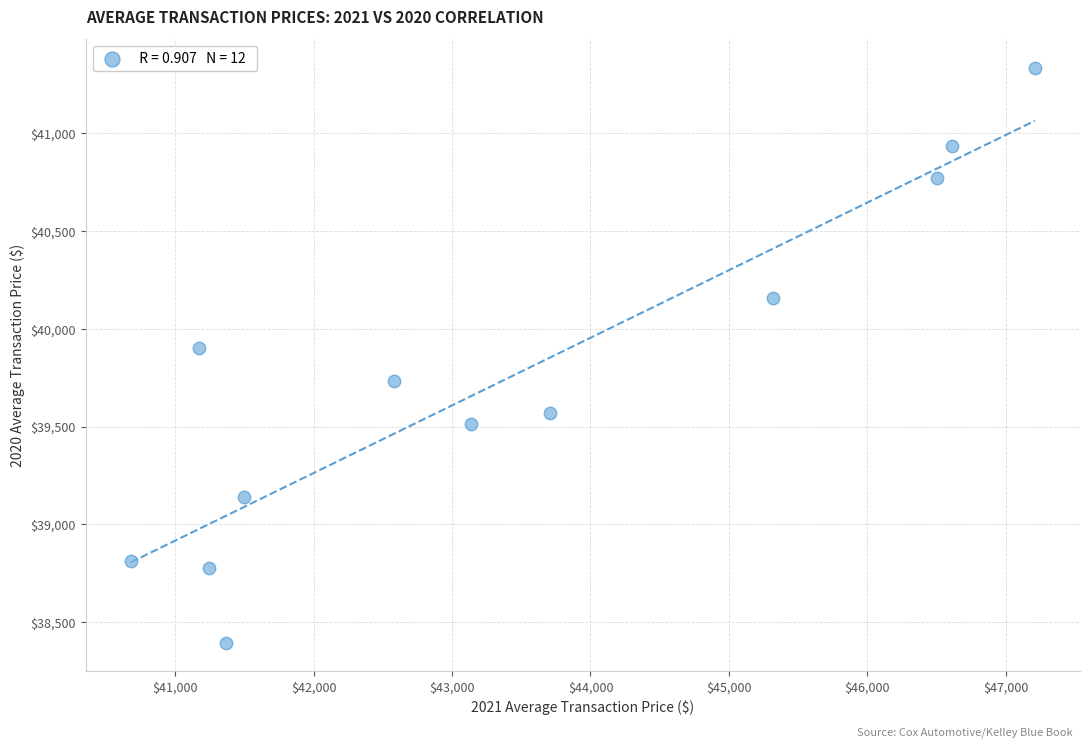

What Y value in the scatter plot is closest to 39865?

39904